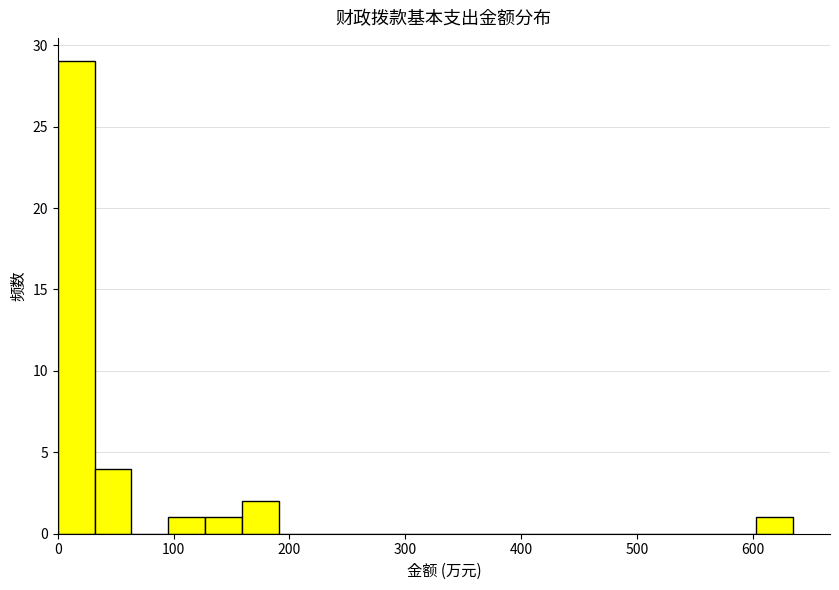

Around what value on the x-axis is the tallest bar? Give the approximate position of its centre, as read against the axis.

20